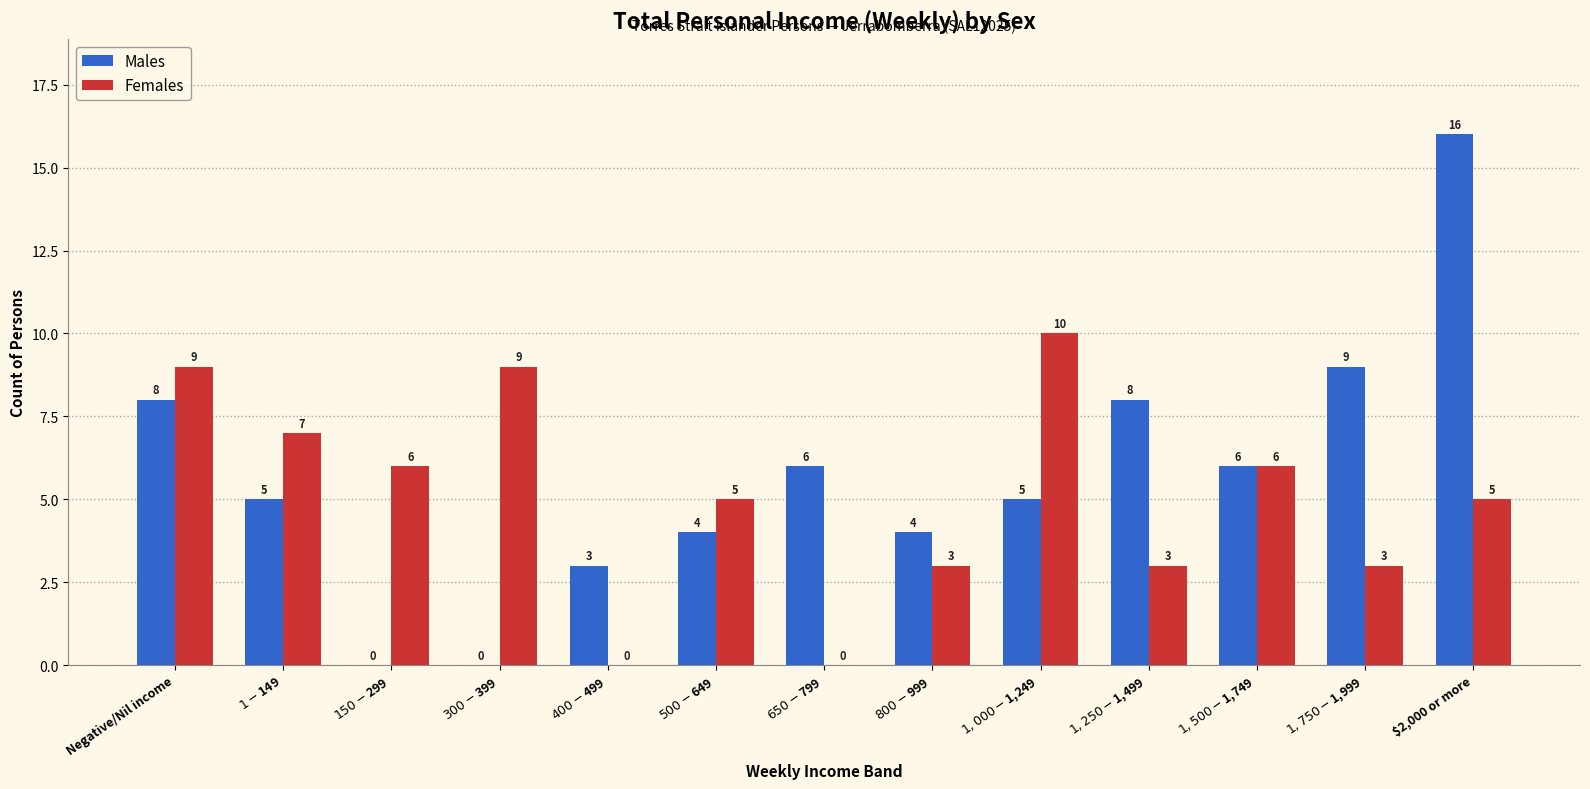

Is the value of Females at $1,500-$1,749 greater than the value of Males at $2,000 or more?

No